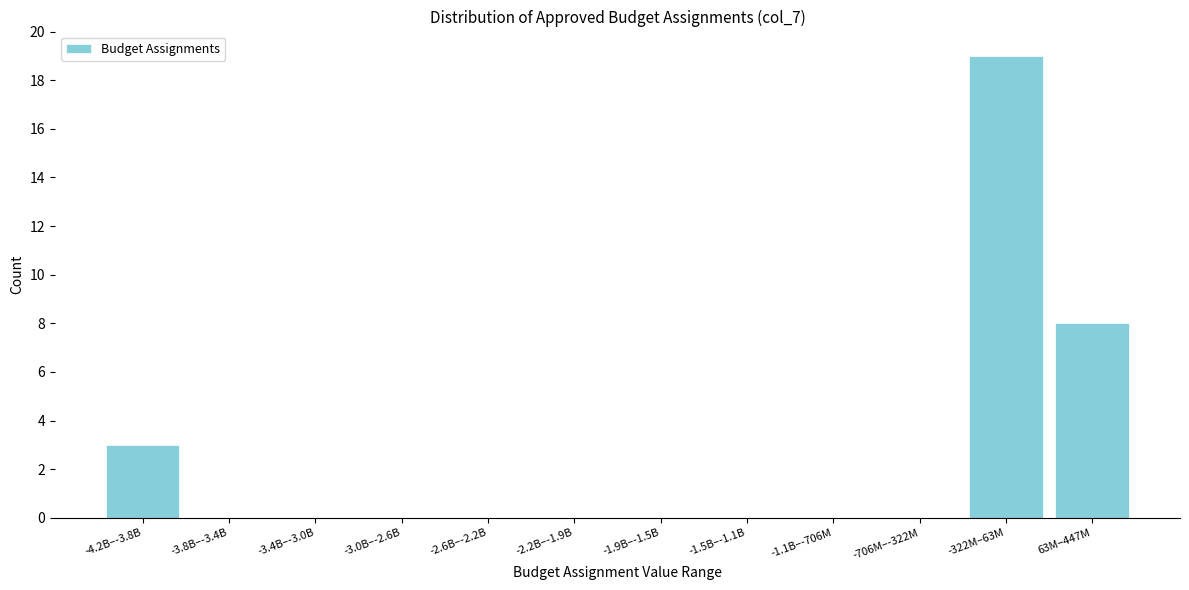

Reading left to right, what are all the values shown in this chart?

-4.2B–-3.8B=3	-3.8B–-3.4B=0	-3.4B–-3.0B=0	-3.0B–-2.6B=0	-2.6B–-2.2B=0	-2.2B–-1.9B=0	-1.9B–-1.5B=0	-1.5B–-1.1B=0	-1.1B–-706M=0	-706M–-322M=0	-322M–63M=19	63M–447M=8